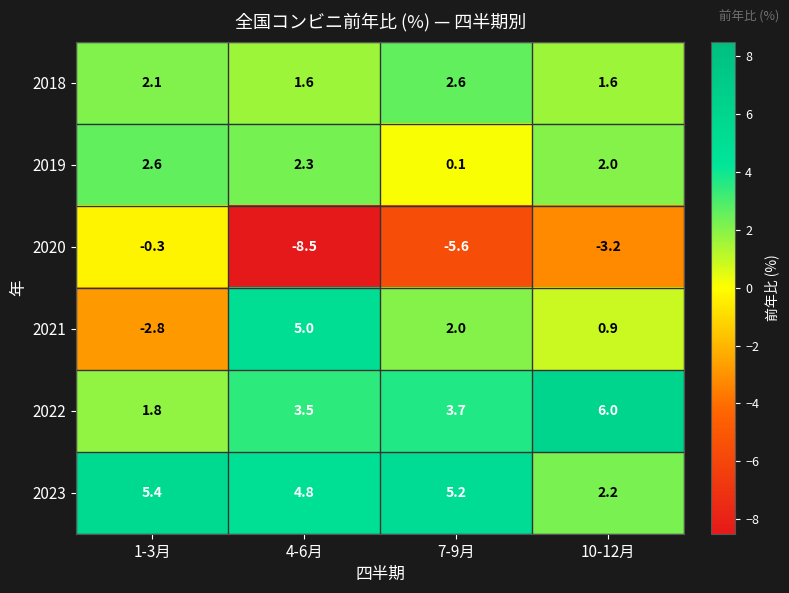

What is the maximum value shown in the chart?

6.0